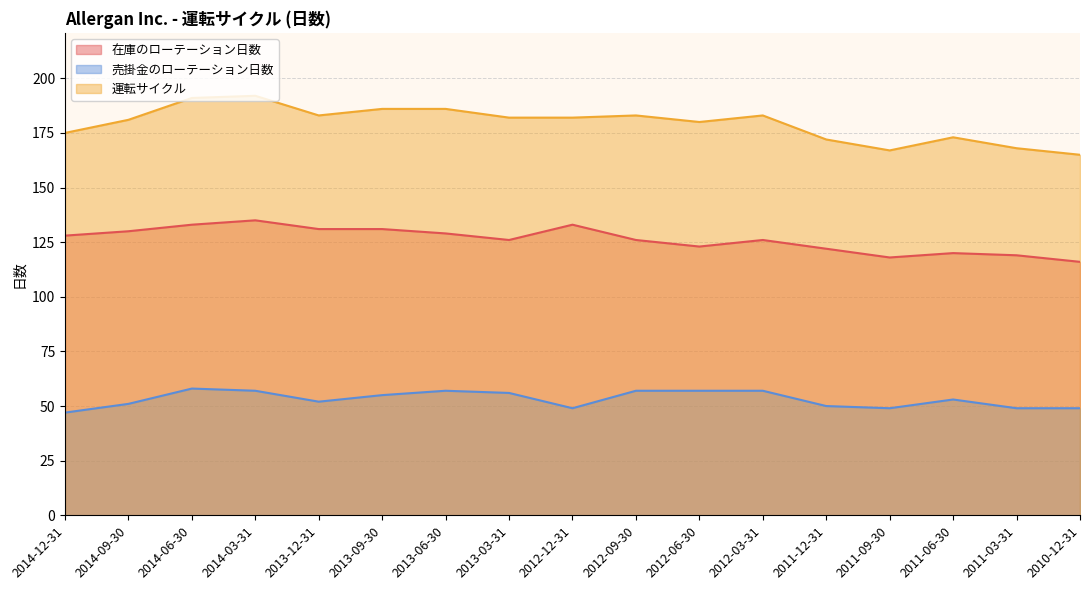

Which series has the widest spread of values?

運転サイクル